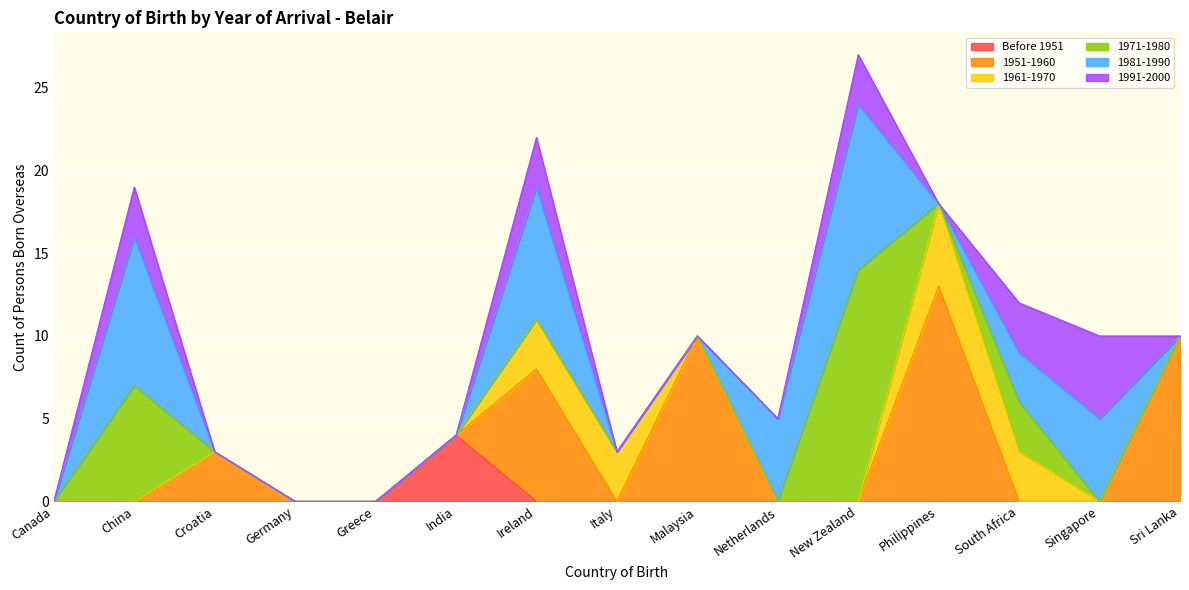

Where is 1971-1980 nearest to the value 7?

China